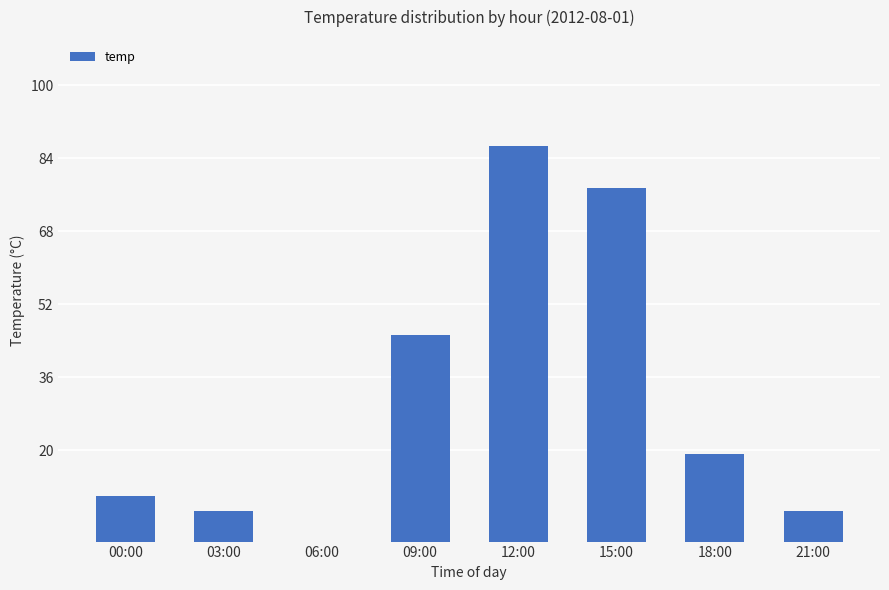

How many data points does each series have?

8